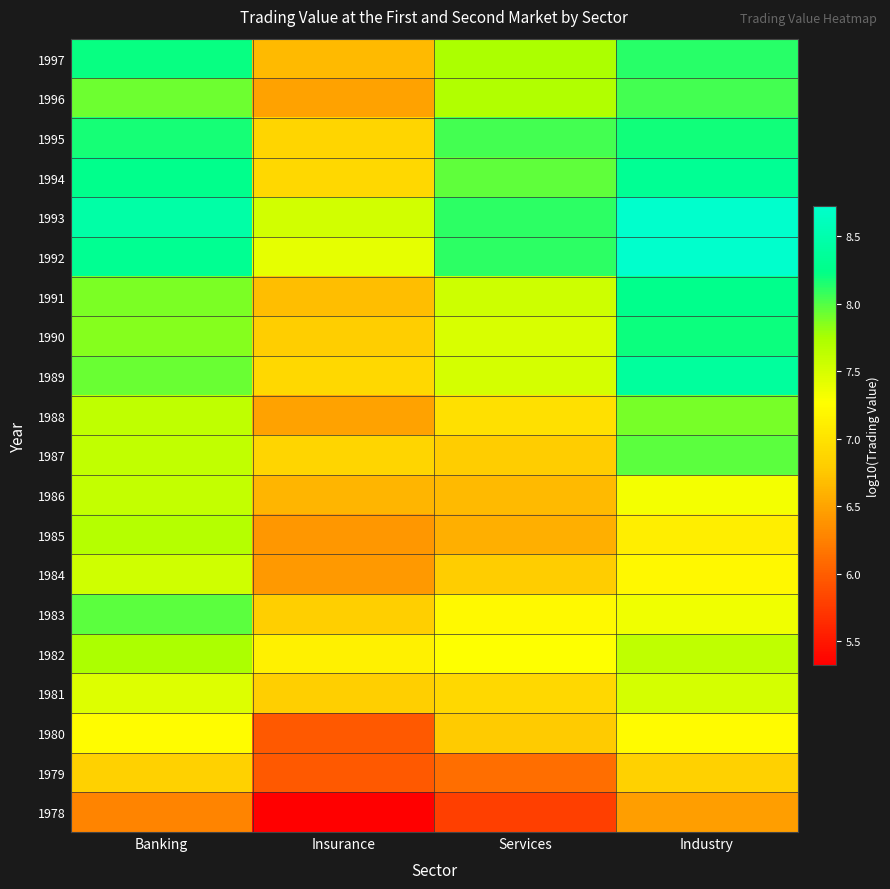

Reading left to right, transcribe all the data shown in this chart.

1978: Banking=6.3	Insurance=5.3	Services=5.8	Industry=6.5
1979: Banking=6.8	Insurance=6.0	Services=6.1	Industry=6.8
1980: Banking=7.2	Insurance=6.0	Services=6.8	Industry=7.2
1981: Banking=7.5	Insurance=6.8	Services=6.9	Industry=7.5
1982: Banking=7.7	Insurance=7.1	Services=7.3	Industry=7.6
1983: Banking=8.0	Insurance=6.8	Services=7.2	Industry=7.4
1984: Banking=7.5	Insurance=6.4	Services=6.8	Industry=7.2
1985: Banking=7.7	Insurance=6.4	Services=6.6	Industry=7.1
1986: Banking=7.6	Insurance=6.6	Services=6.7	Industry=7.3
1987: Banking=7.6	Insurance=6.9	Services=6.8	Industry=8.0
1988: Banking=7.6	Insurance=6.5	Services=7.0	Industry=7.9
1989: Banking=7.9	Insurance=6.9	Services=7.5	Industry=8.4
1990: Banking=7.9	Insurance=6.8	Services=7.5	Industry=8.2
1991: Banking=7.9	Insurance=6.7	Services=7.5	Industry=8.3
1992: Banking=8.3	Insurance=7.4	Services=8.1	Industry=8.7
1993: Banking=8.5	Insurance=7.5	Services=8.1	Industry=8.7
1994: Banking=8.3	Insurance=6.9	Services=8.0	Industry=8.3
1995: Banking=8.2	Insurance=6.9	Services=8.0	Industry=8.2
1996: Banking=7.9	Insurance=6.5	Services=7.7	Industry=8.0
1997: Banking=8.2	Insurance=6.7	Services=7.7	Industry=8.1